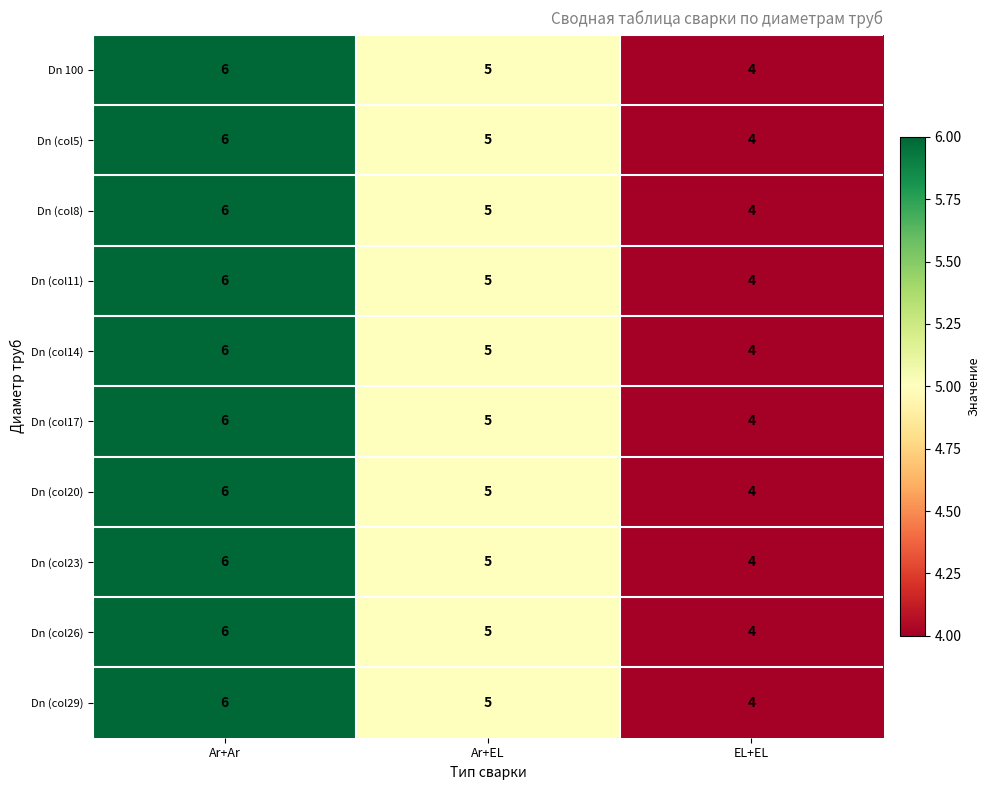

Reading left to right, what are all the values shown in this chart?

Dn 100: 6	5	4
Dn (col5): 6	5	4
Dn (col8): 6	5	4
Dn (col11): 6	5	4
Dn (col14): 6	5	4
Dn (col17): 6	5	4
Dn (col20): 6	5	4
Dn (col23): 6	5	4
Dn (col26): 6	5	4
Dn (col29): 6	5	4